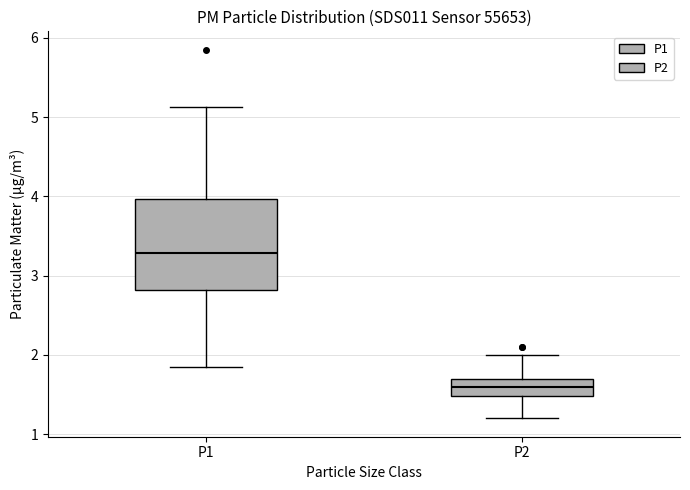

Reading left to right, transcribe this box plot: for each box, give where its median line is, the range the box spans, and where its two whiskers end, as read against the y-axis. The values are not printed on the chart, so give them approximately, as read against the axis.

P1: median 3.3, box 2.8 to 4.0, whiskers 1.9 to 5.1
P2: median 1.6, box 1.5 to 1.7, whiskers 1.2 to 2.0